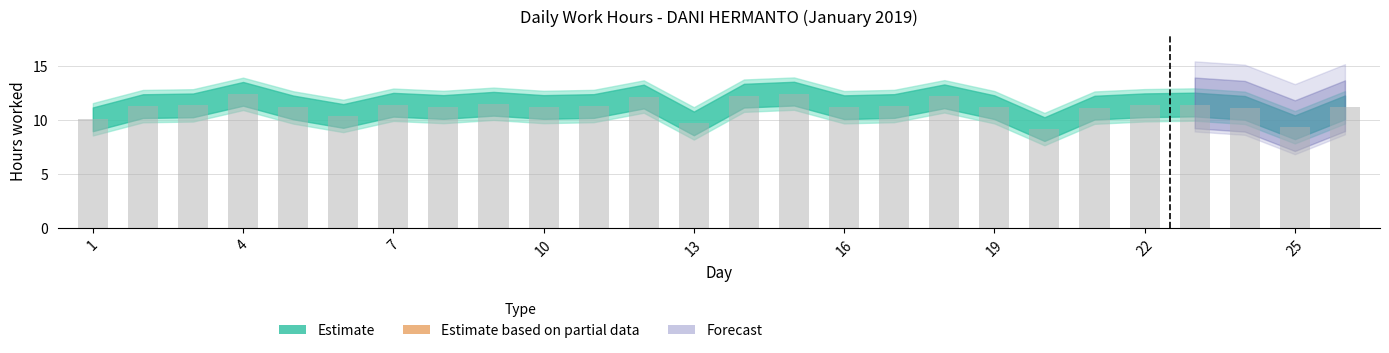

How many data points does each series have?

26